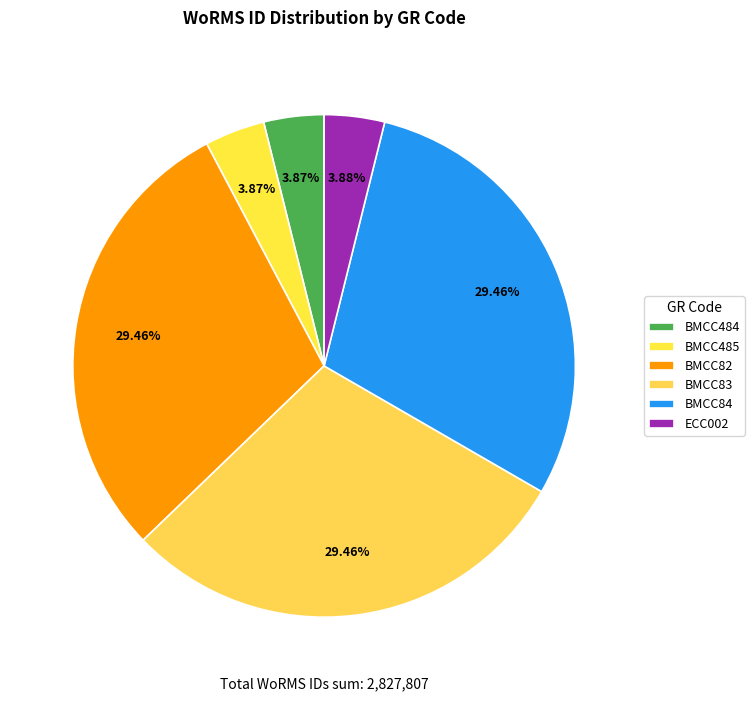

Which has a higher value, BMCC84 or BMCC485?

BMCC84